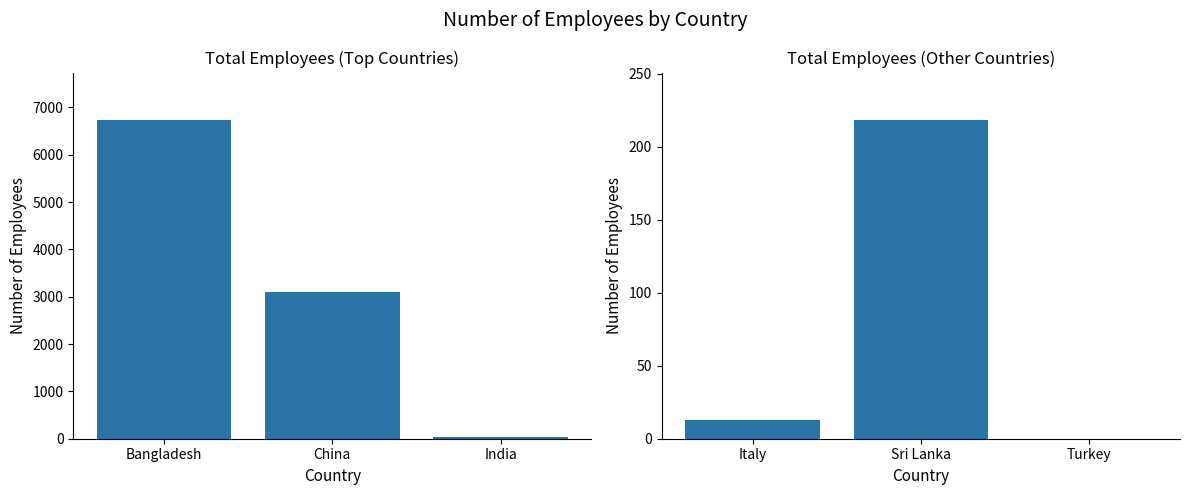

What is the label of the 2nd bar from the left?

Sri Lanka